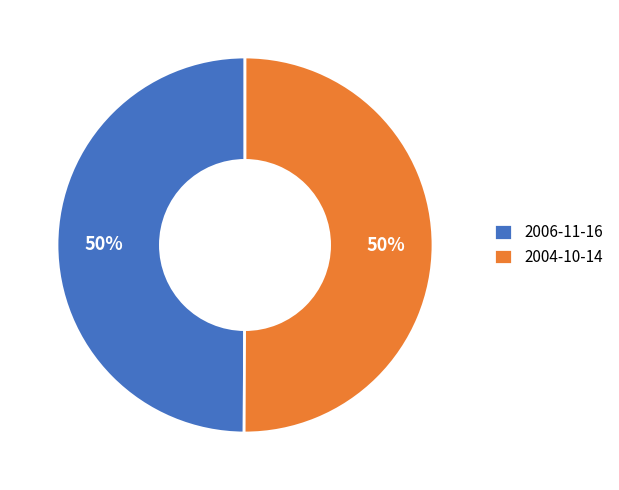

True or false: 2004-10-14 accounts for 50% of the total.

True